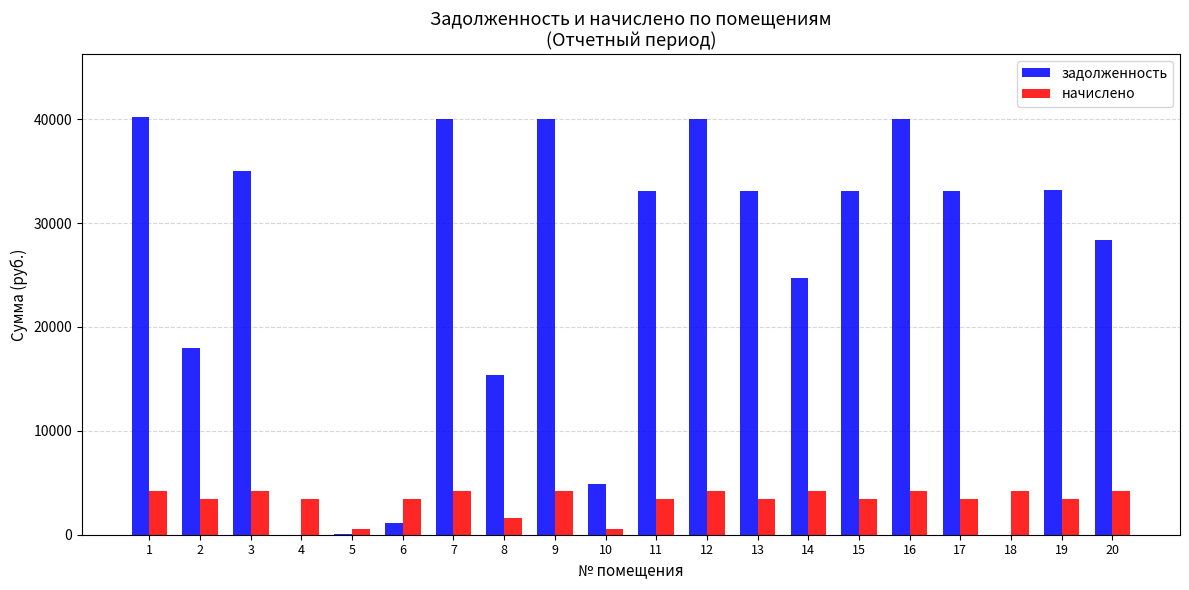

Are the bars grouped side by side (vs. stacked)?

Yes